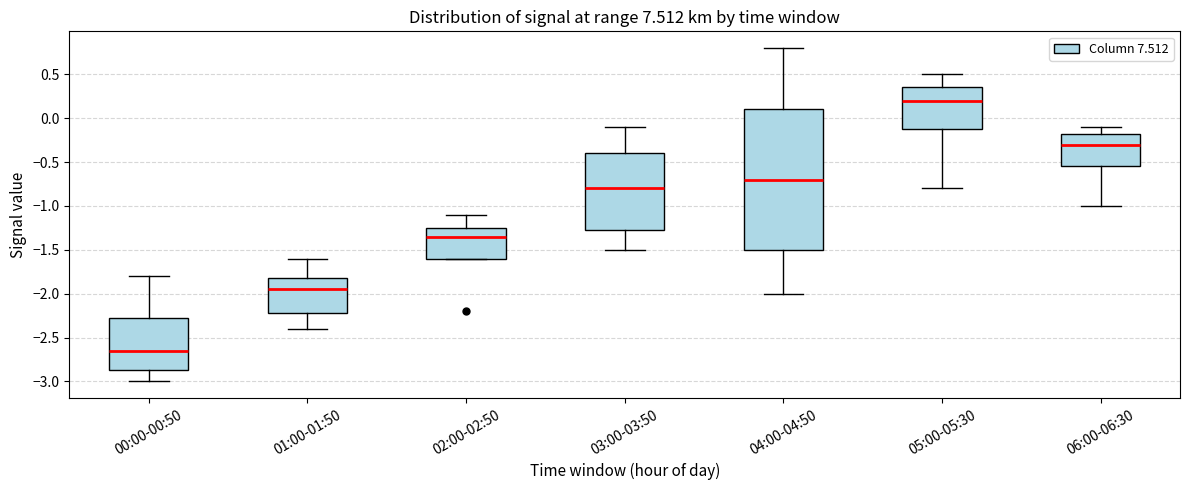

Which box is the tallest, from its lower edge to its upper edge?

04:00-04:50